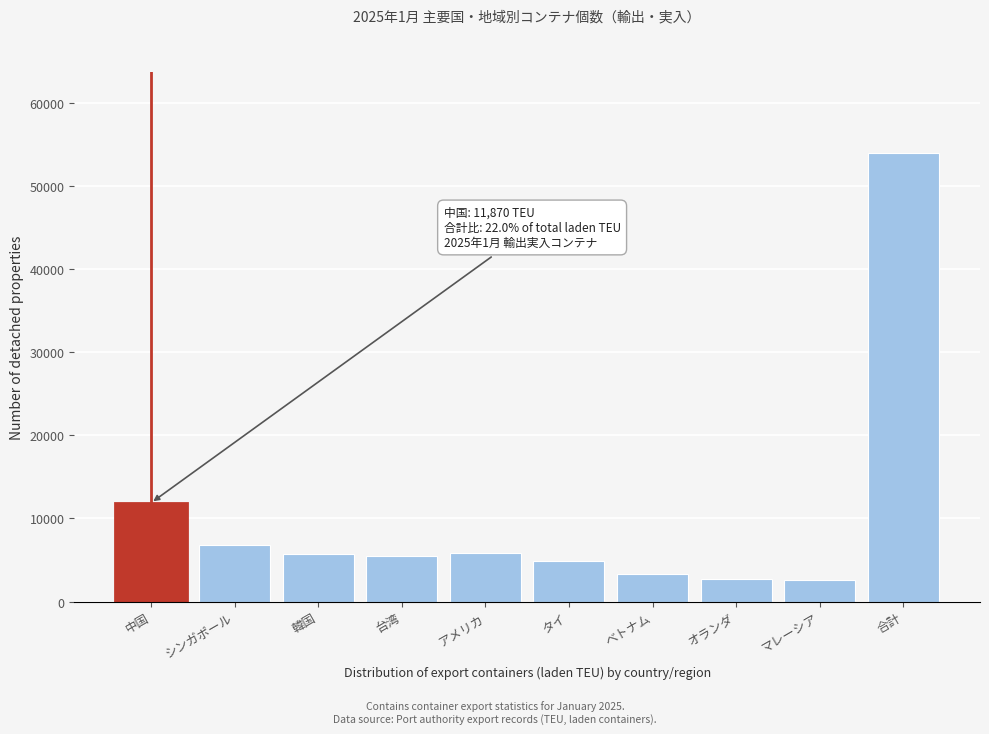

What is the change in value from 台湾 to ベトナム?

-2114